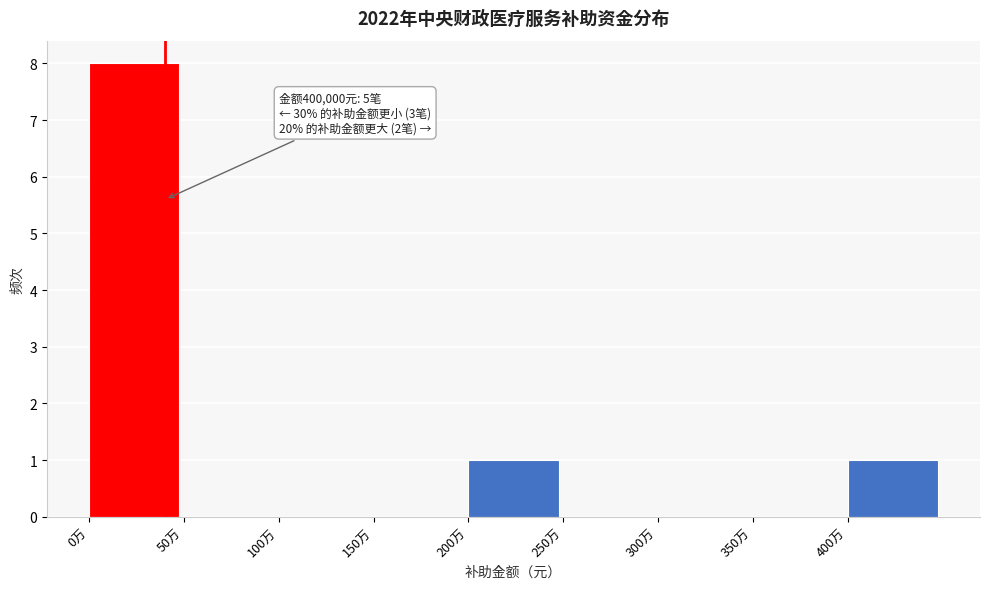

Reading left to right, list all the values displayed in this chart.

0万=8	50万=0	100万=0	150万=0	200万=1	250万=0	300万=0	350万=0	400万=1